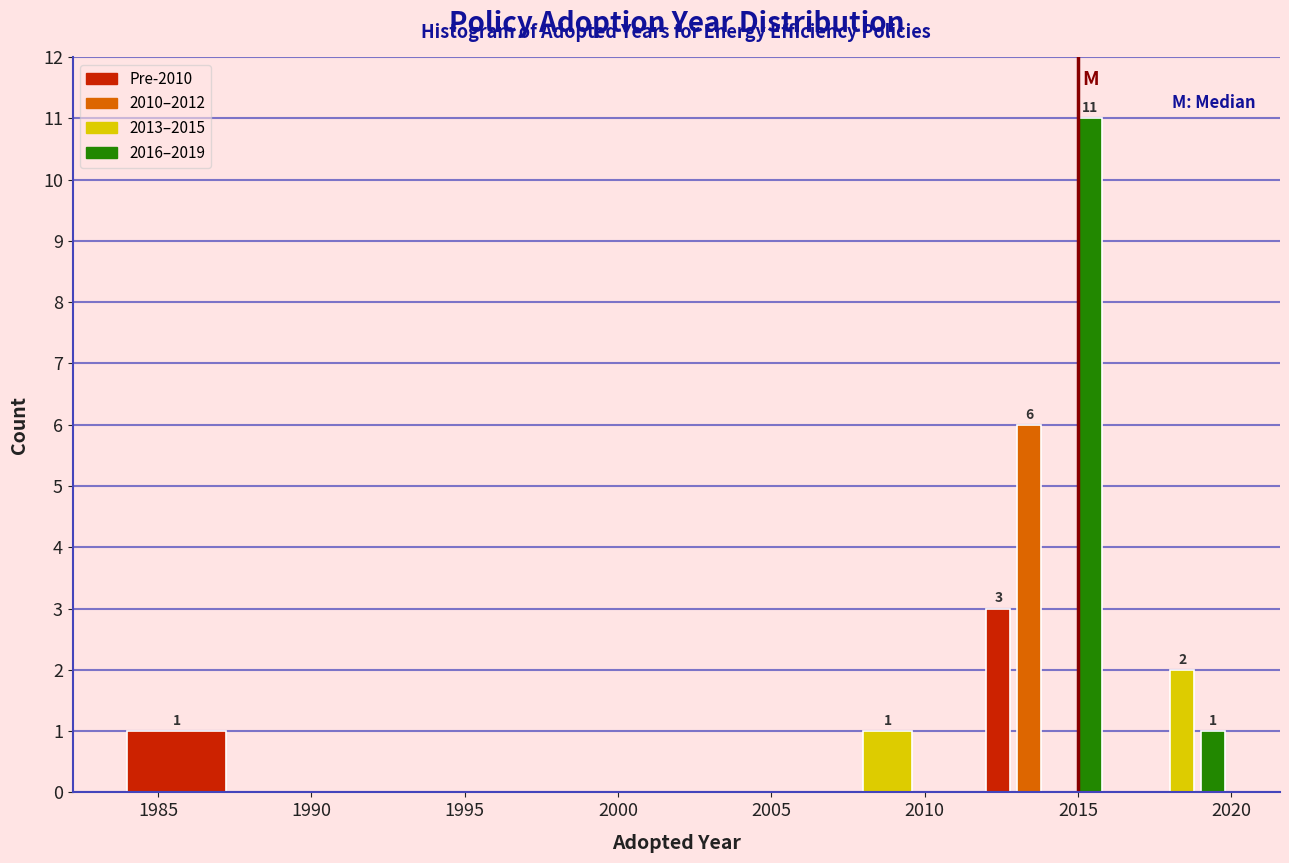

Around what value on the x-axis is the tallest bar? Give the approximate position of its centre, as read against the axis.

2015.5